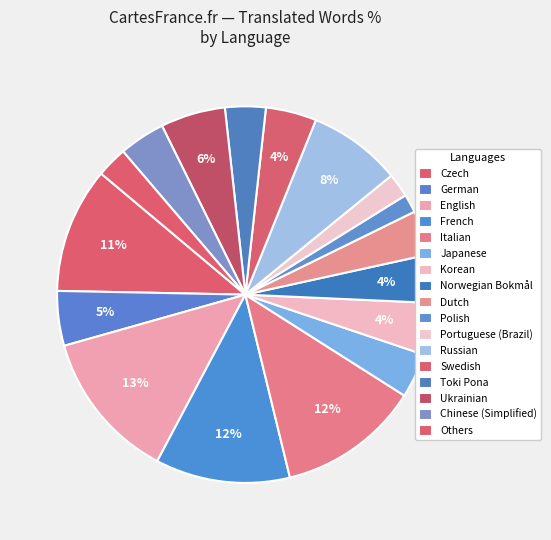

How many slices are in this pie chart?

17